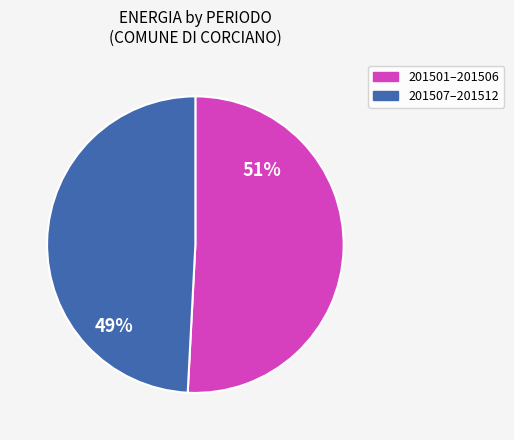

Which category has the biggest portion of the pie?

201501–201506